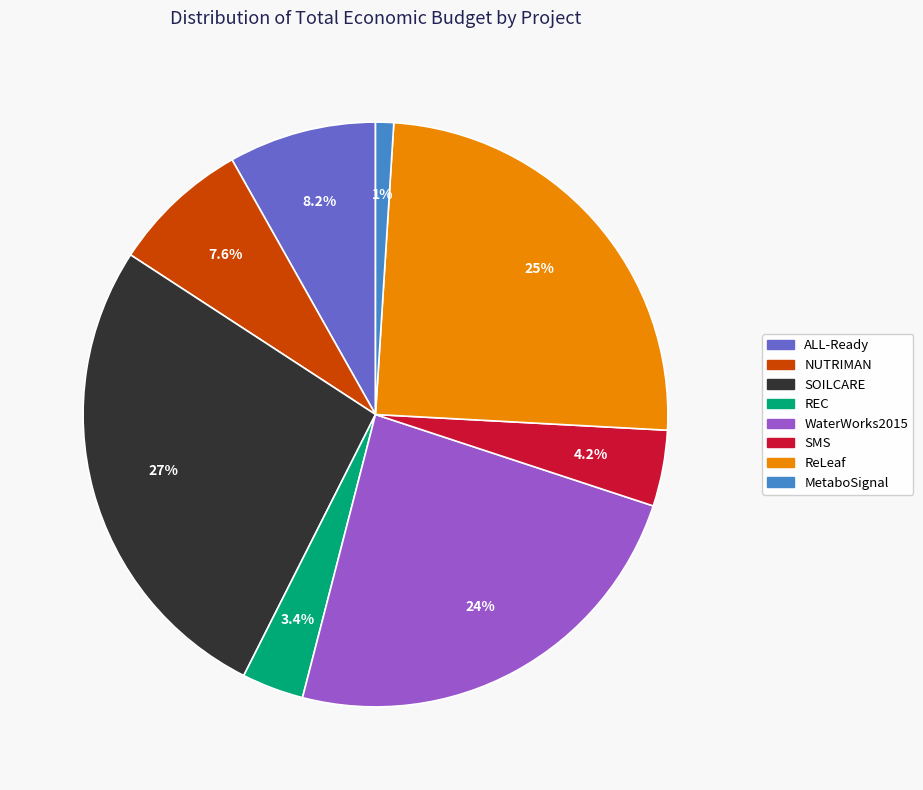

True or false: NUTRIMAN accounts for 15% of the total.

False